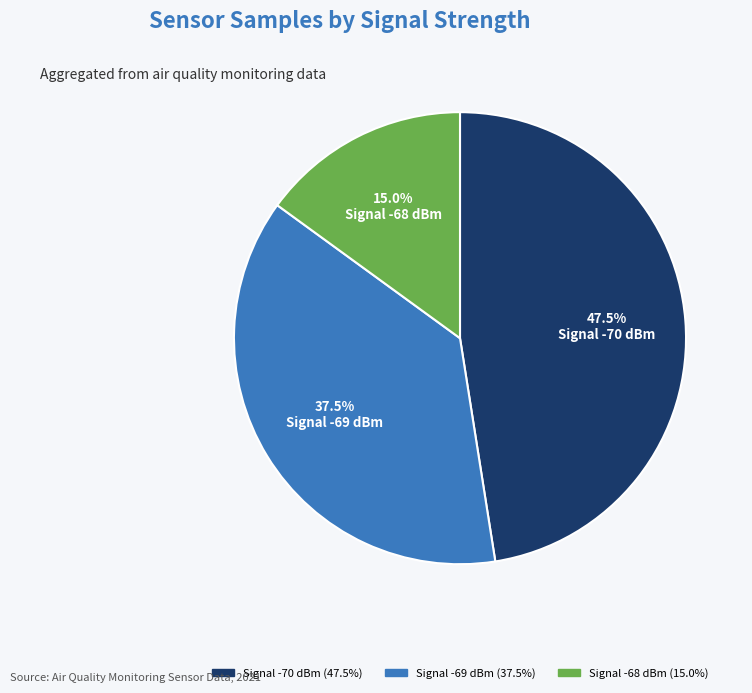

How many slices are in this pie chart?

3